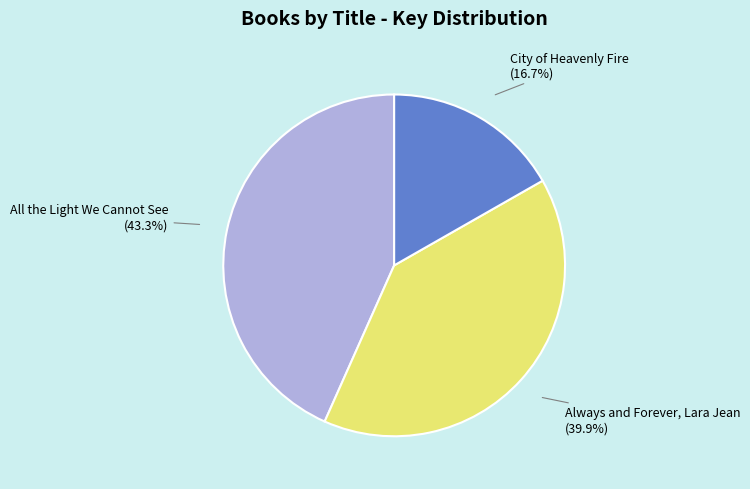

To the nearest percent, what is the average slice percentage?

33%